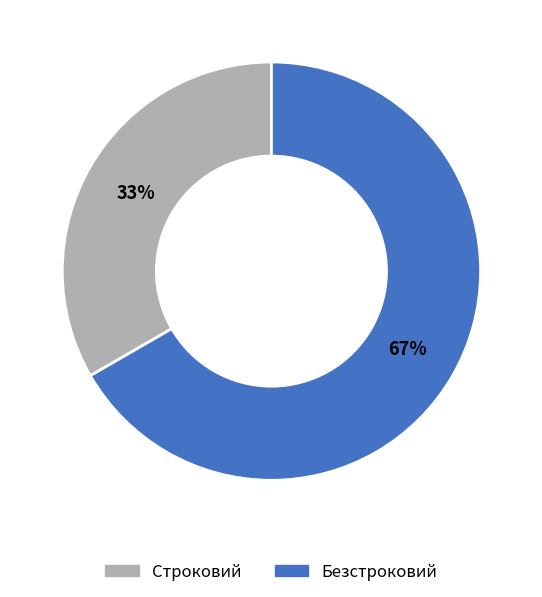

To the nearest percent, what percentage of the pie is Безстроковий?

67%